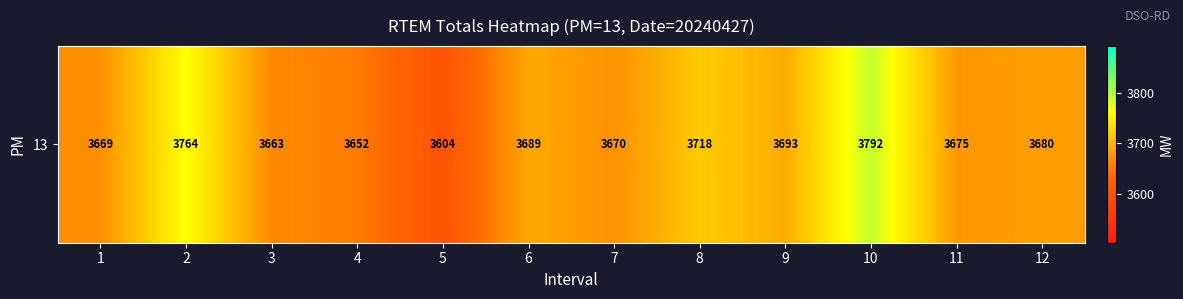

Approximately how many times larger is the value at 4 compared to 5?

1.0